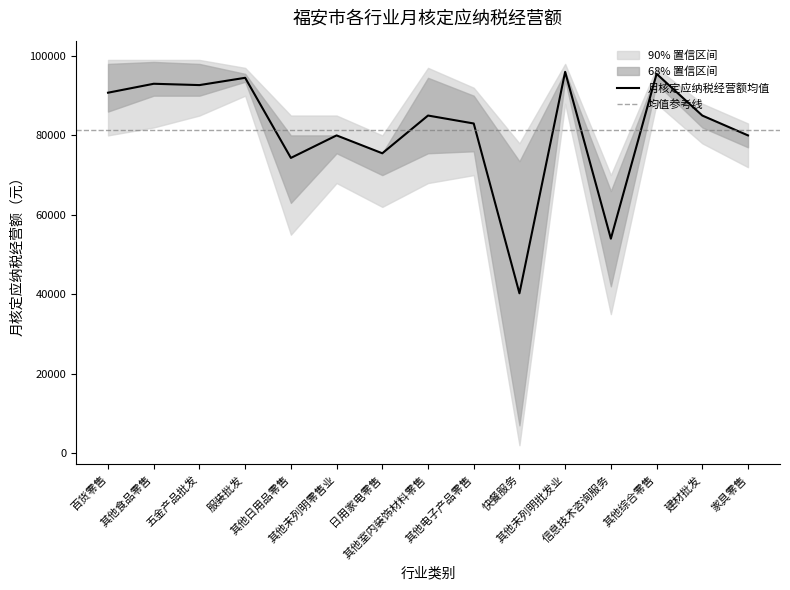

Which series has the widest spread of values?

月核定应纳税经营额_lower2